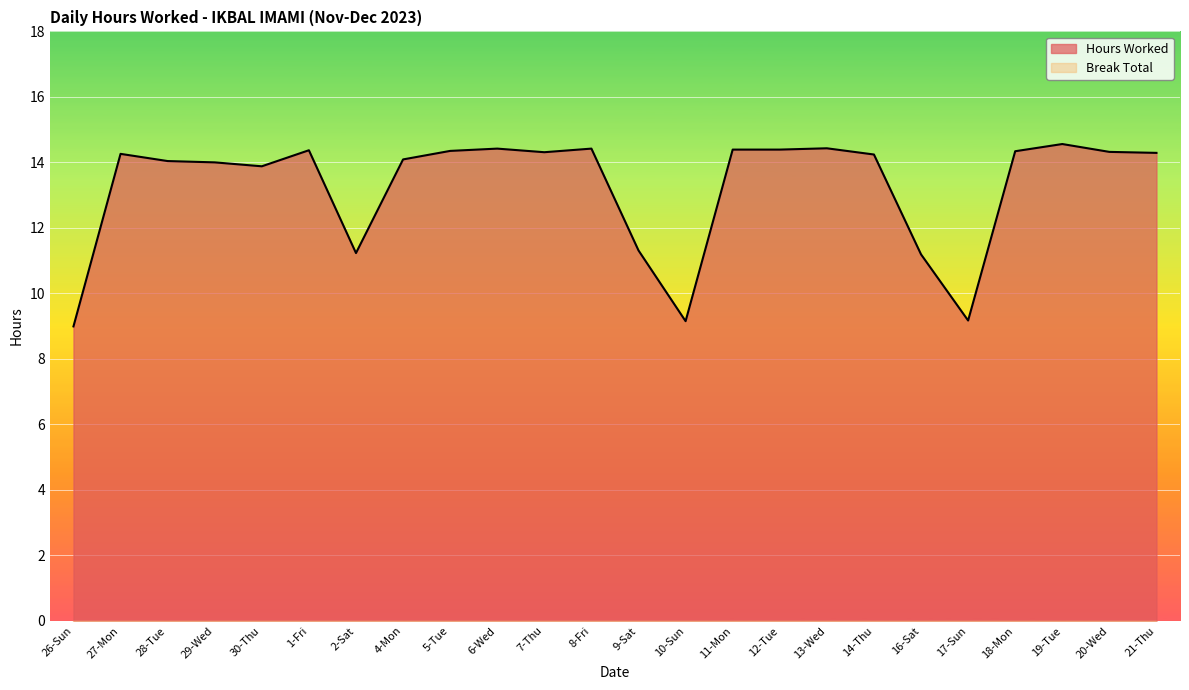

How many points are higher than both their immediate neighbors (excluding endpoints)?

6